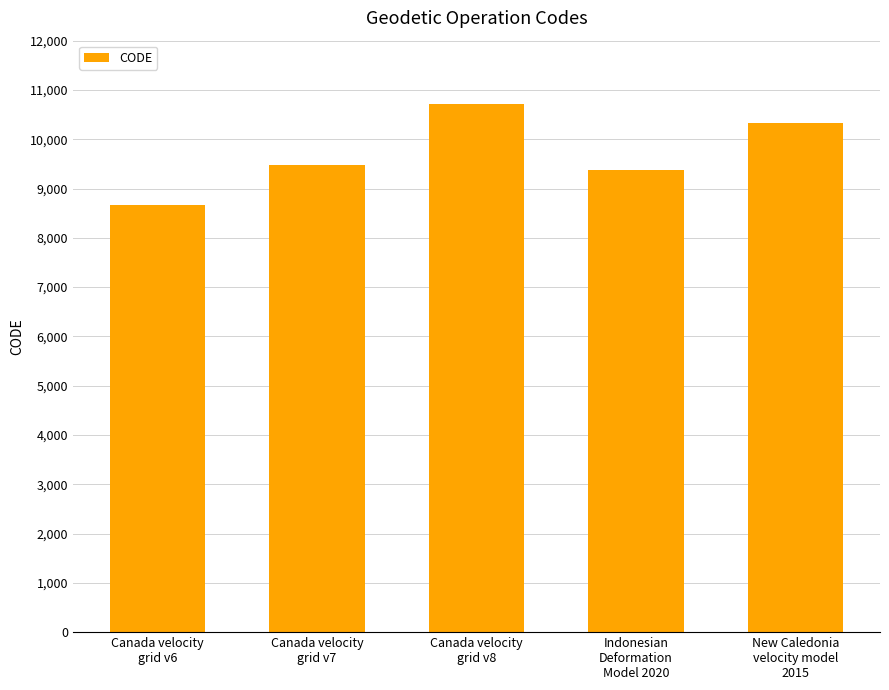

What is the label of the 1st bar from the right?

New Caledonia
velocity model
2015